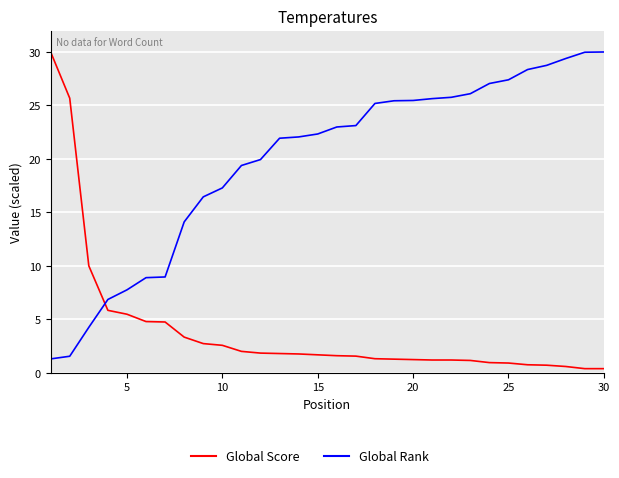

What is the maximum value shown in the chart?

30.0